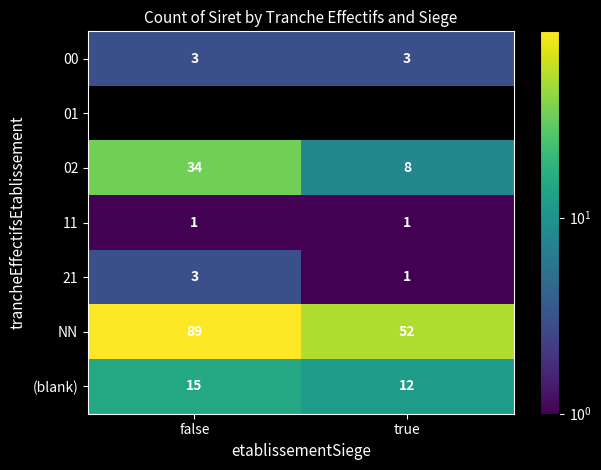

What is the difference between the NN values at true and false?

37